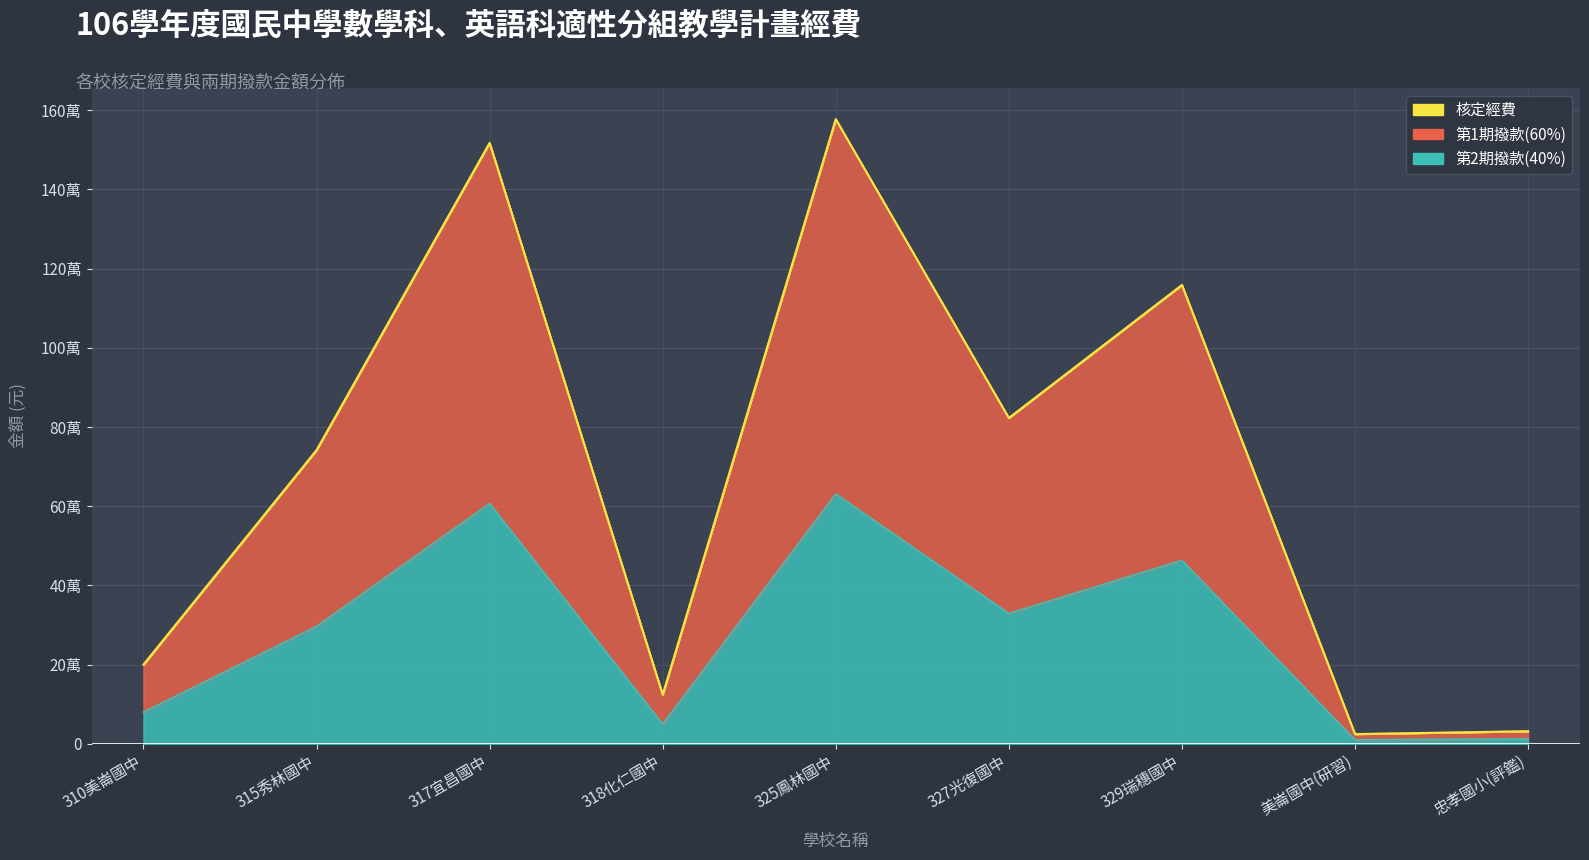

True or false: 第1期撥款(60%) and 核定經費 cross at least once.

False